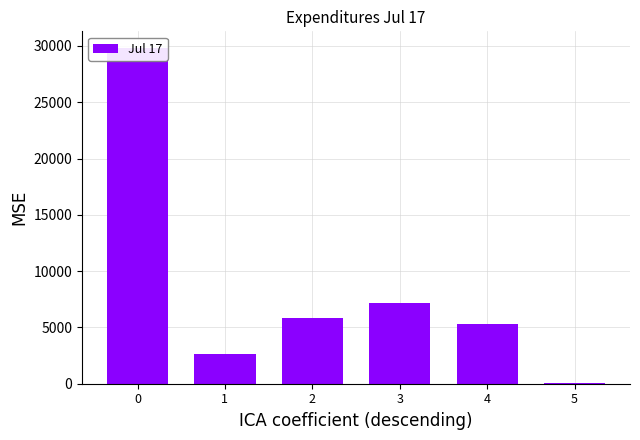

Between 4 and 5, which is larger?

4